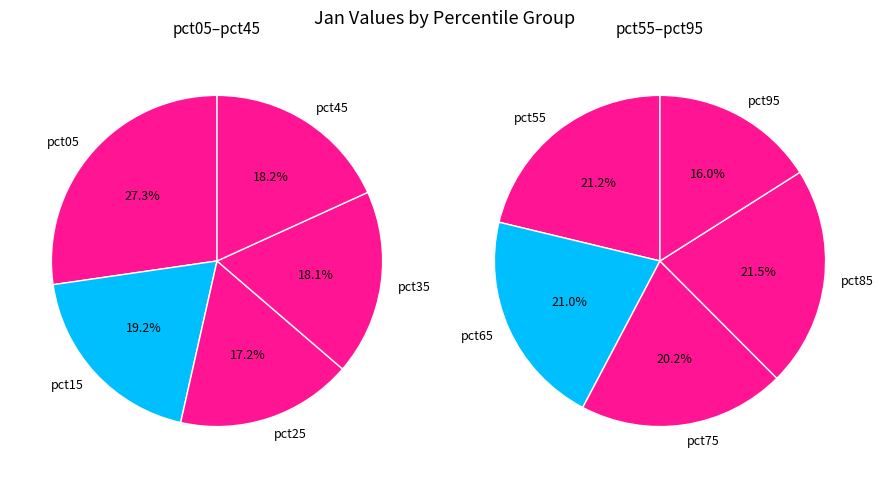

How many segments does this pie chart have?

10